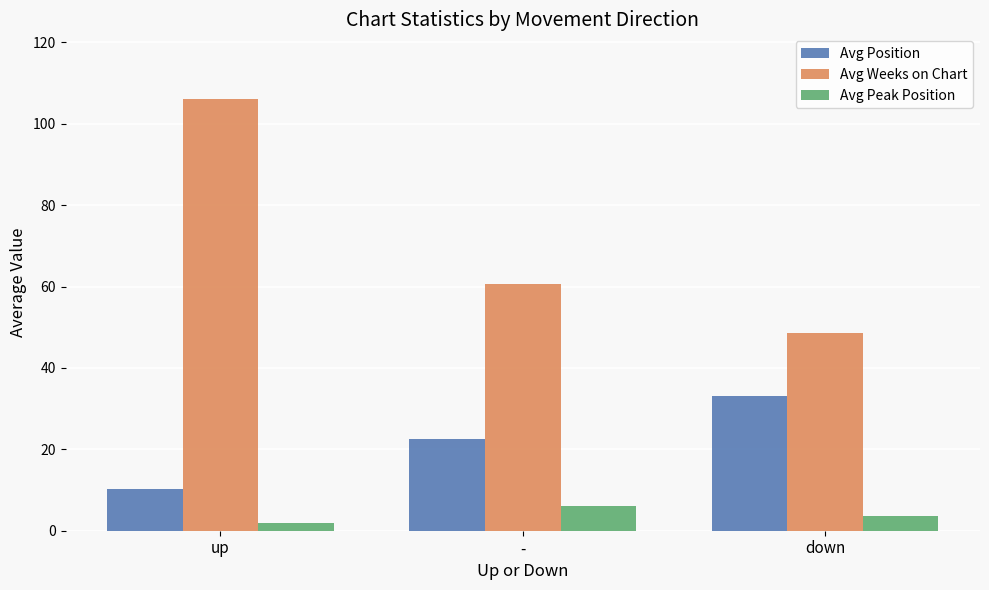

The Avg Weeks on Chart series shows 12.3 at -. True or false?

False